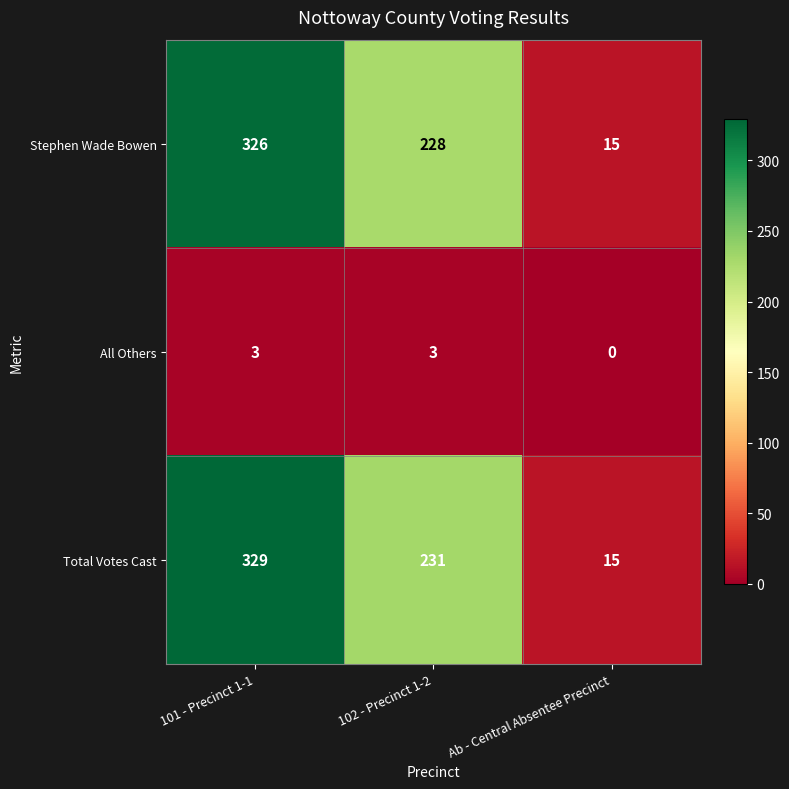

Which label corresponds to the largest value in the chart?

101 - Precinct 1-1